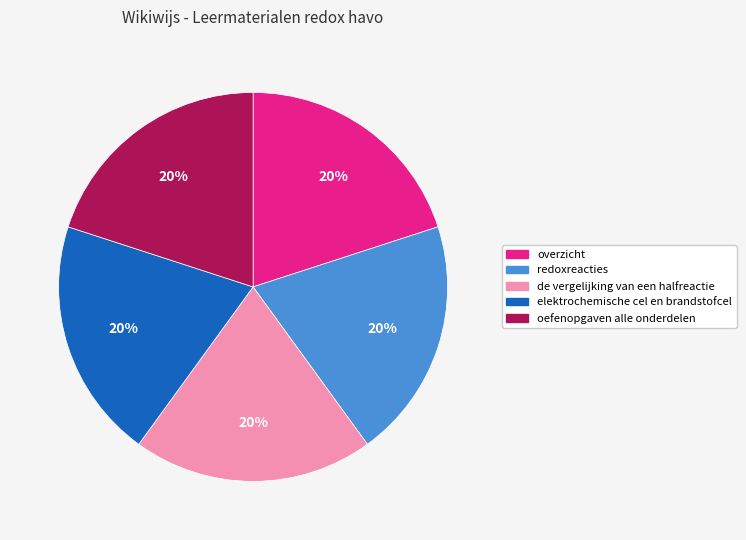

Does redoxreacties represent more than half of the total?

No